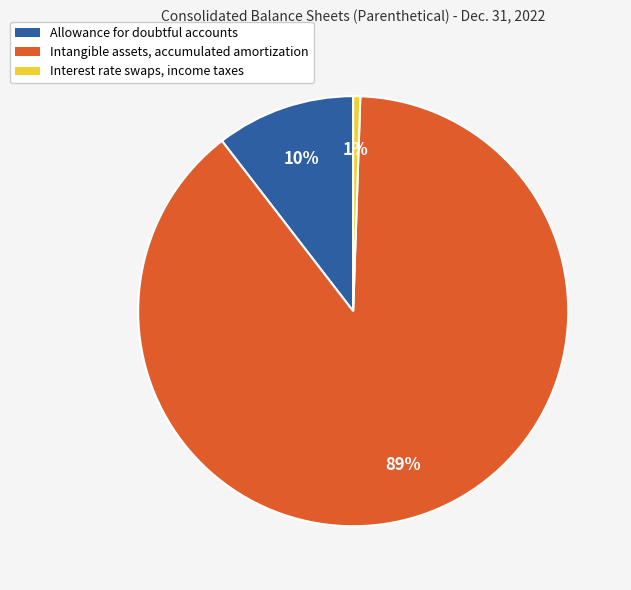

True or false: Intangible assets, accumulated amortization accounts for 89% of the total.

True